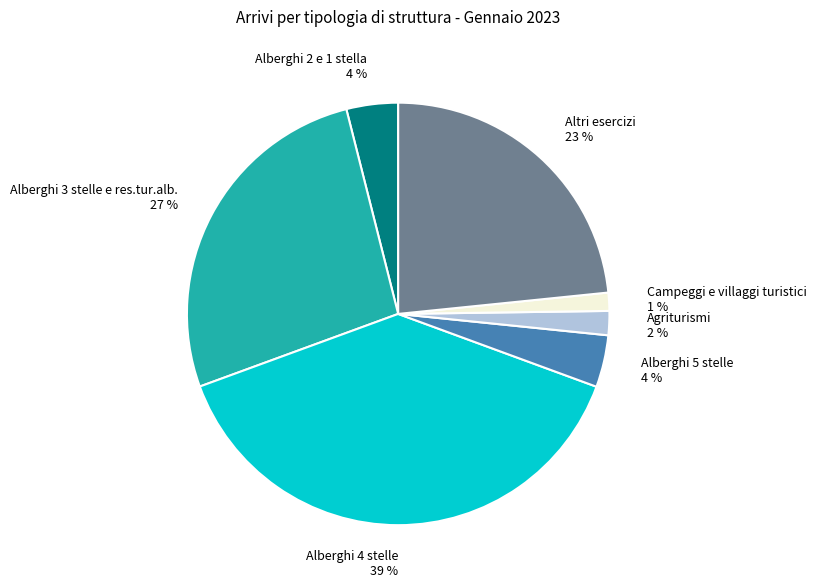

How many segments does this pie chart have?

7